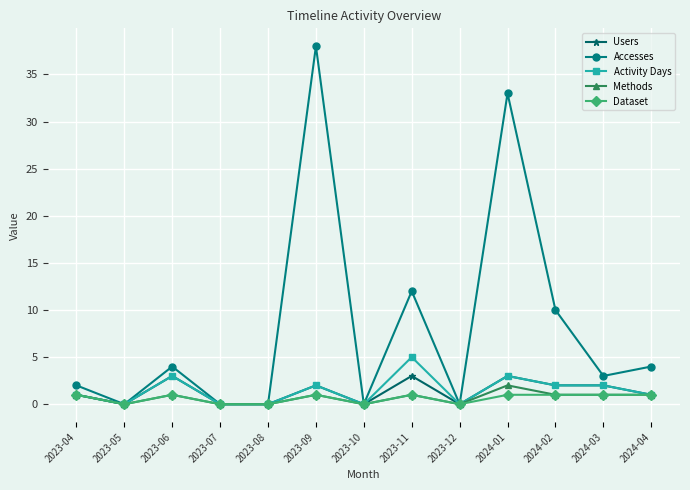

Where is the first local minimum for Accesses?

2023-05